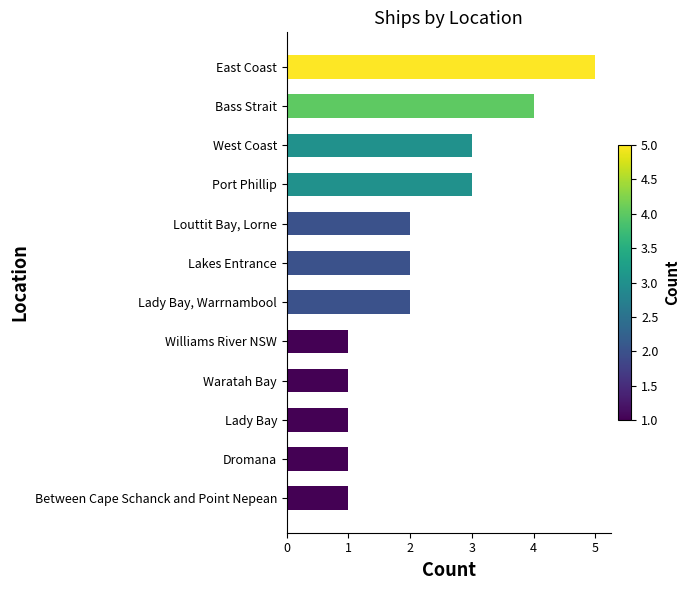

Does the chart contain any negative values?

No